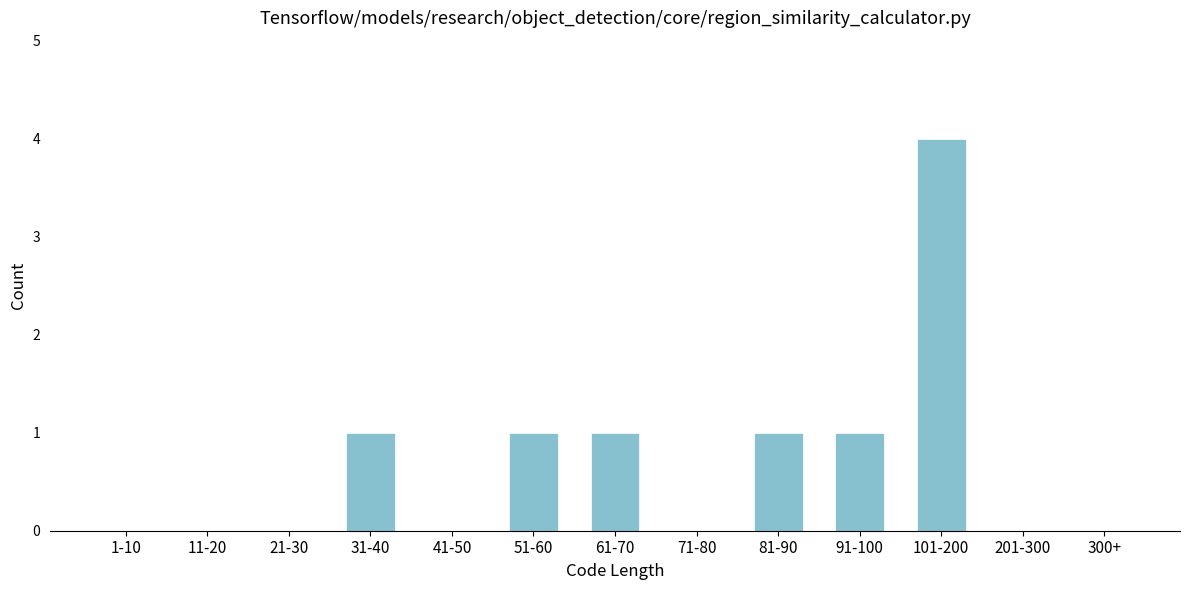

Reading left to right, transcribe all the data shown in this chart.

1-10=0	11-20=0	21-30=0	31-40=1	41-50=0	51-60=1	61-70=1	71-80=0	81-90=1	91-100=1	101-200=4	201-300=0	300+=0